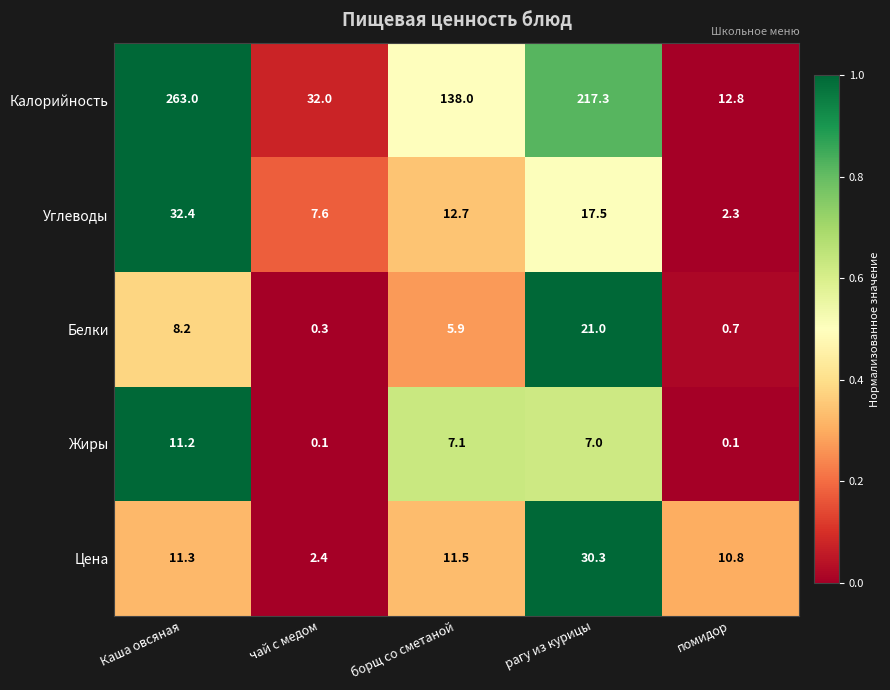

The value of Жиры at чай с медом is 0.1. True or false?

True